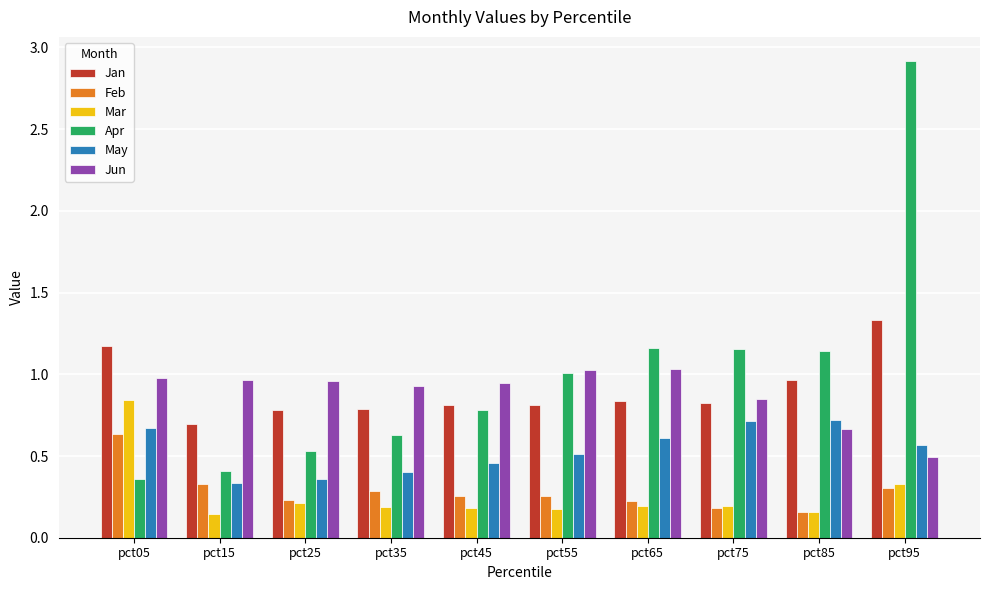

What is the sum of all Jan values?

9.0